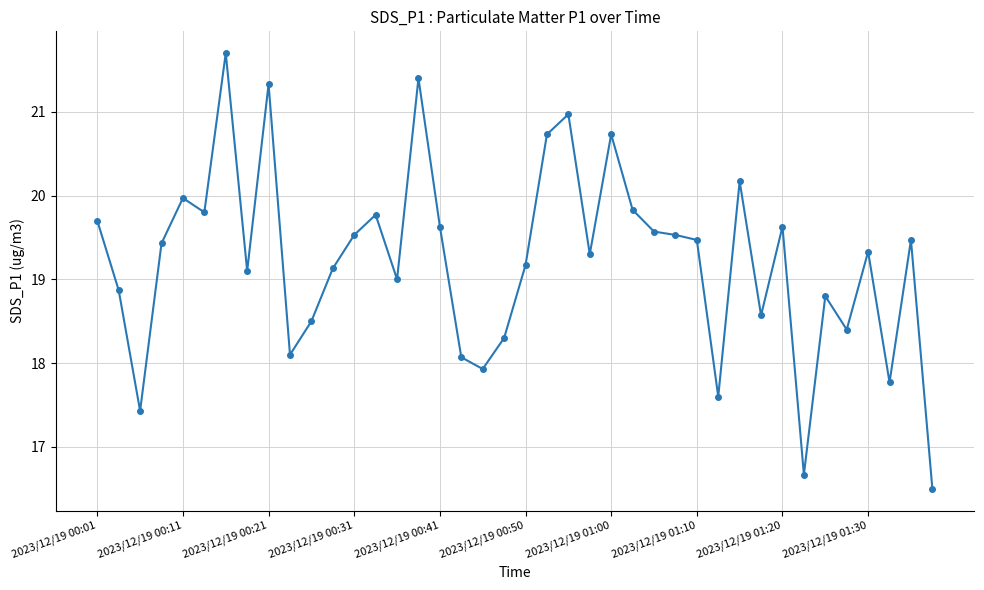

What is the smallest value displayed?

16.5